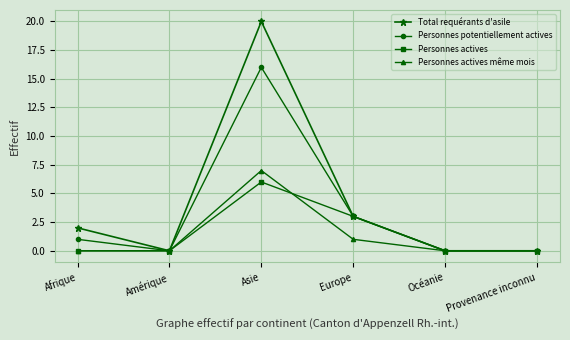

Reading right to left, what are all the values shown in this chart?

Total requérants d'asile: Provenance inconnu=0	Océanie=0	Europe=3	Asie=20	Amérique=0	Afrique=2
Personnes potentiellement actives: Provenance inconnu=0	Océanie=0	Europe=3	Asie=16	Amérique=0	Afrique=1
Personnes actives: Provenance inconnu=0	Océanie=0	Europe=3	Asie=6	Amérique=0	Afrique=0
Personnes actives même mois: Provenance inconnu=0	Océanie=0	Europe=1	Asie=7	Amérique=0	Afrique=0